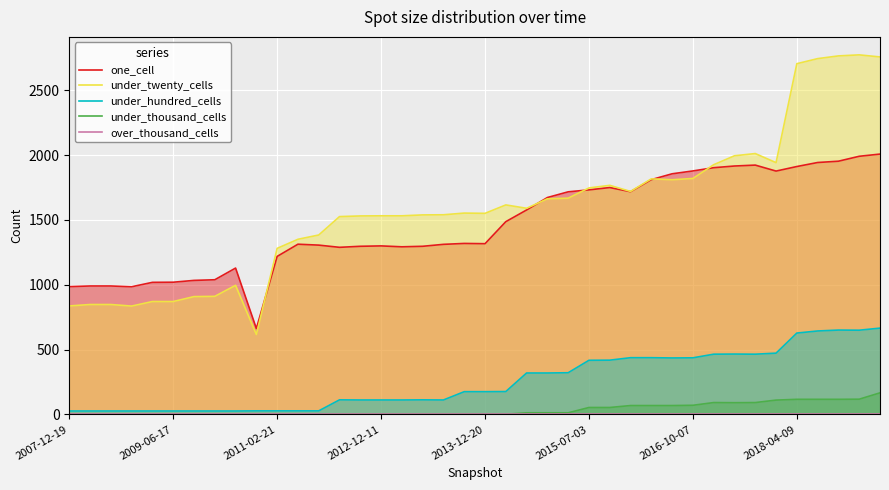

How many interior local valleys does the under_hundred_cells series have?

4